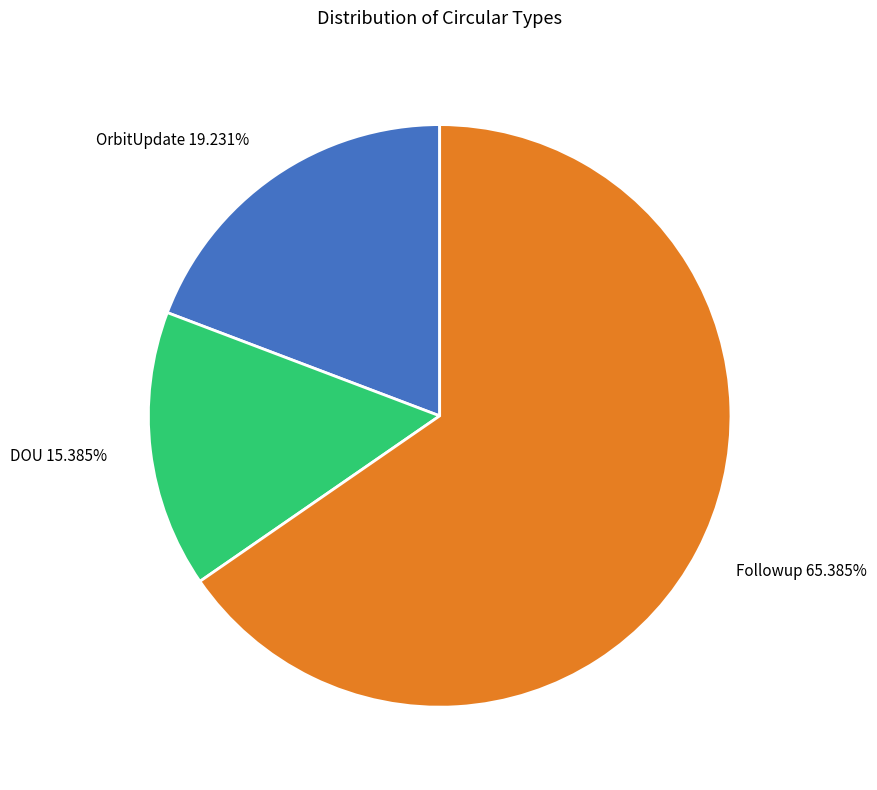

Approximately how many times larger is the value at Followup compared to OrbitUpdate?

3.4